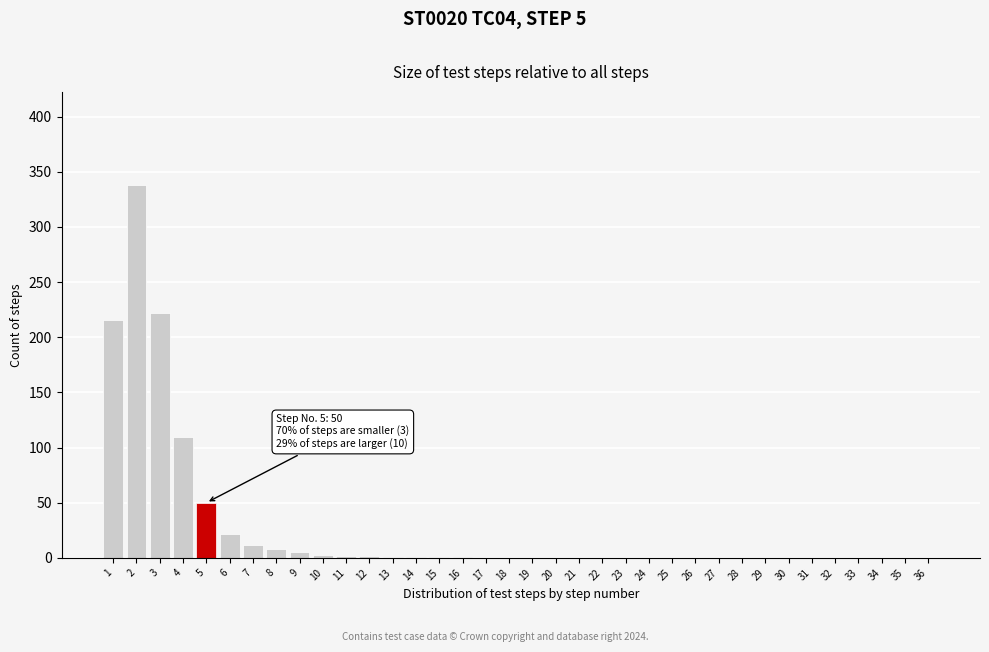

What is the sum of all values?

994